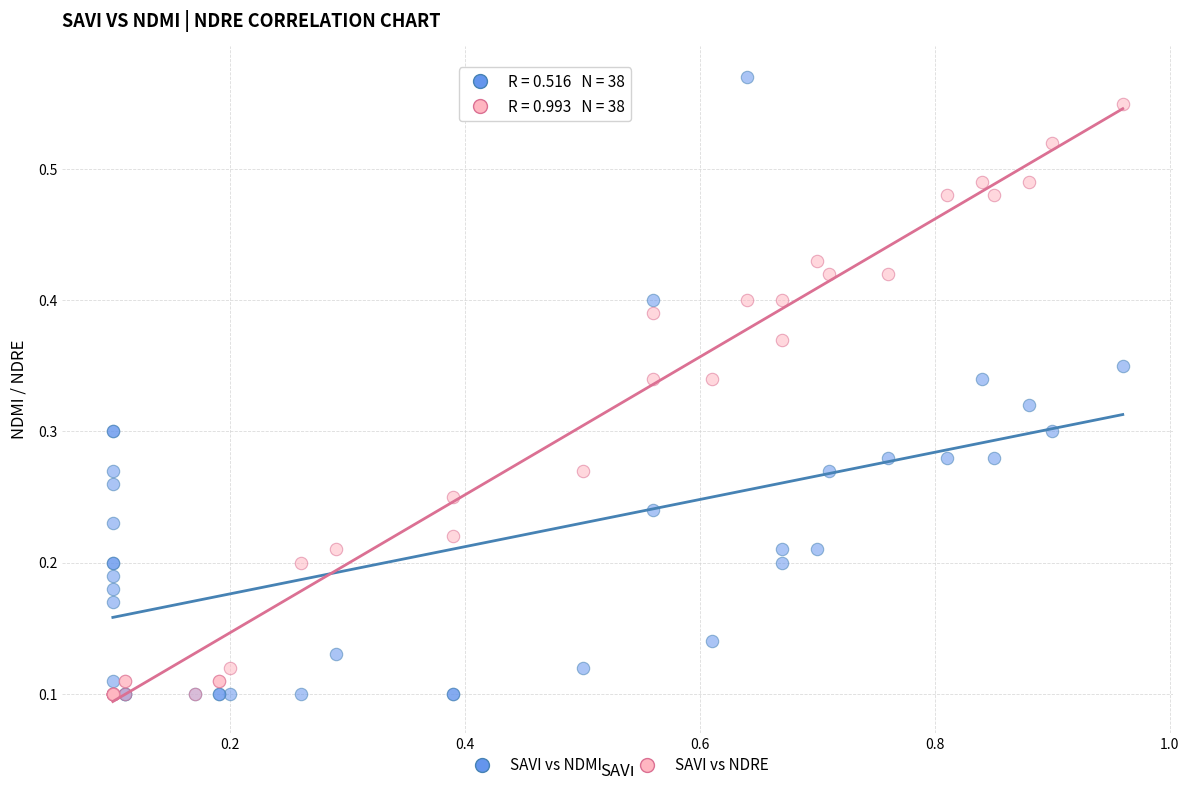

Which series reaches the maximum Y coordinate?

SAVI vs NDMI